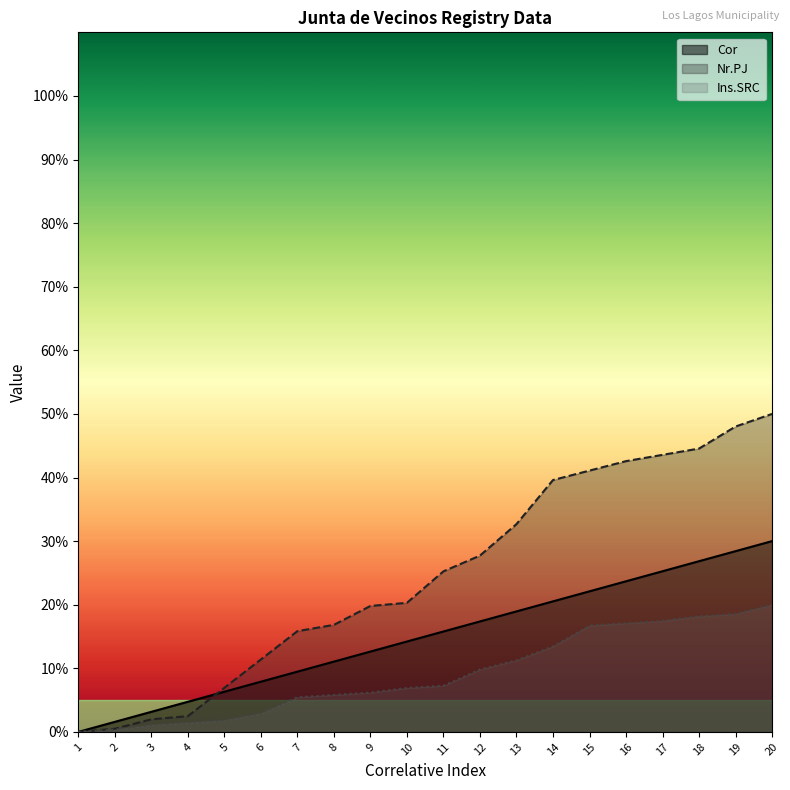

What is the value of the Cor point at the 18th from the left?

26.8